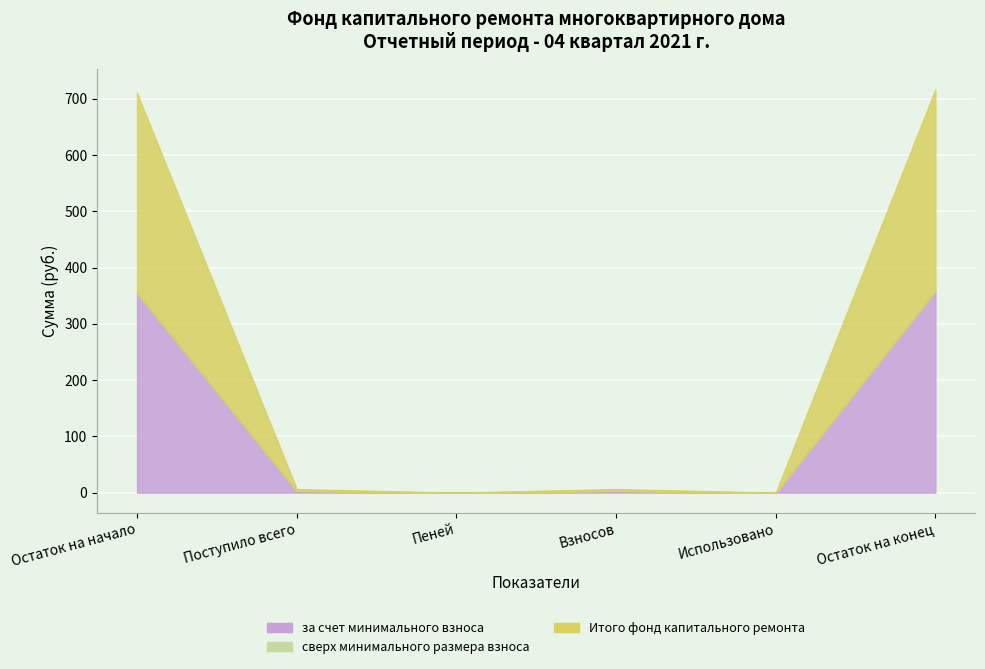

At which label does Итого фонд капитального ремонта reach its minimum?

Пеней